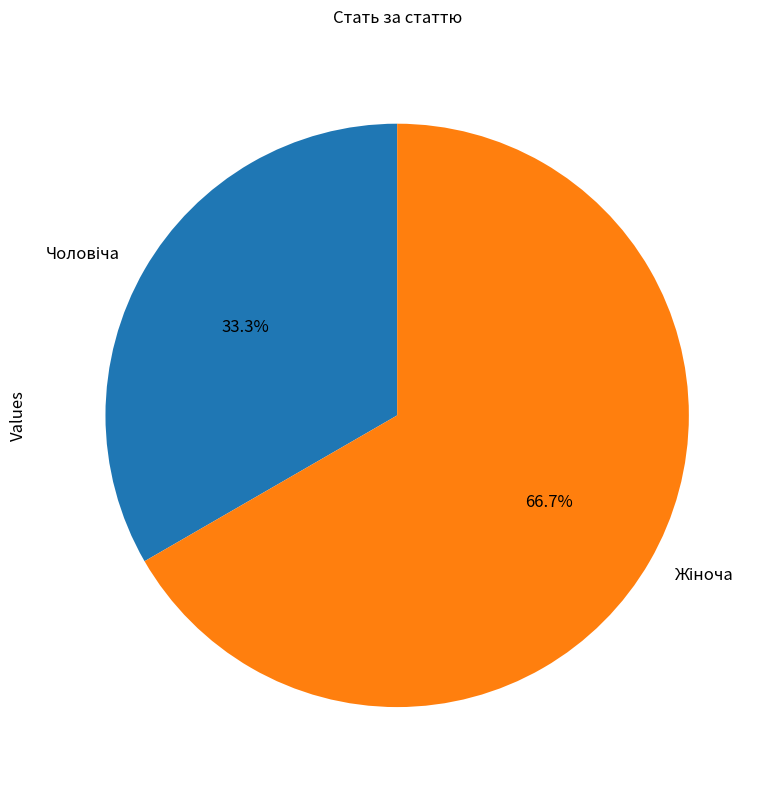

Is there any slice that represents more than half of the pie?

Yes